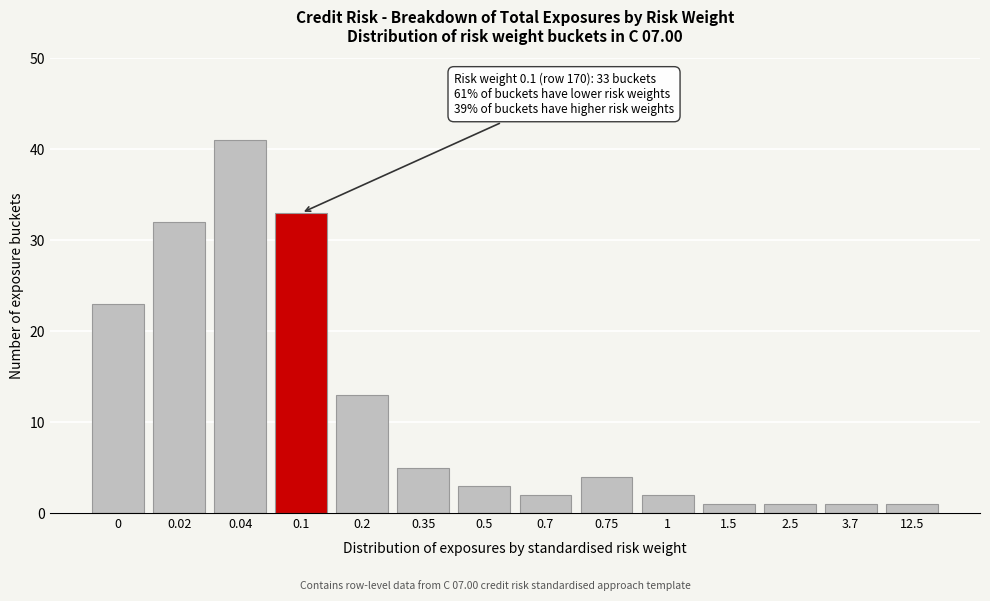

Reading left to right, list all the values displayed in this chart.

0=23	0.02=32	0.04=41	0.1=33	0.2=13	0.35=5	0.5=3	0.7=2	0.75=4	1=2	1.5=1	2.5=1	3.7=1	12.5=1